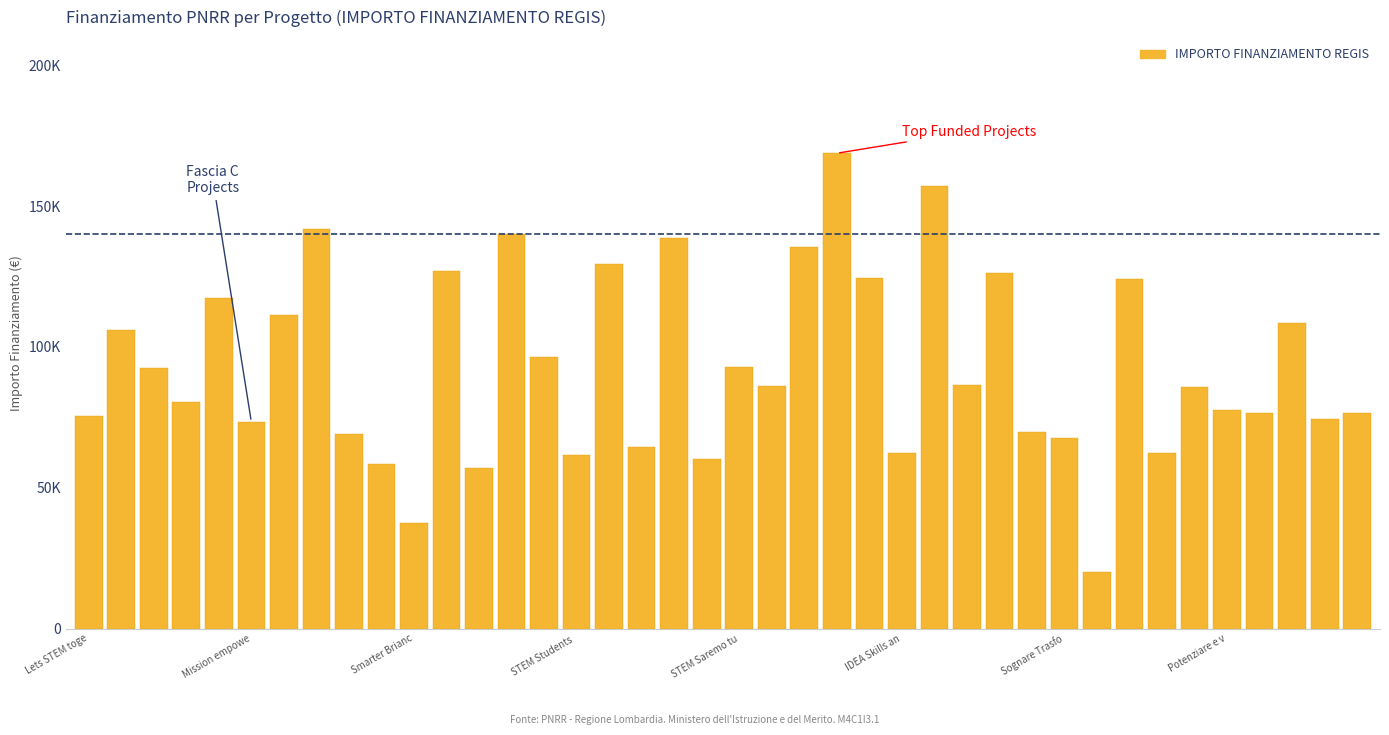

Are the bars horizontal?

No